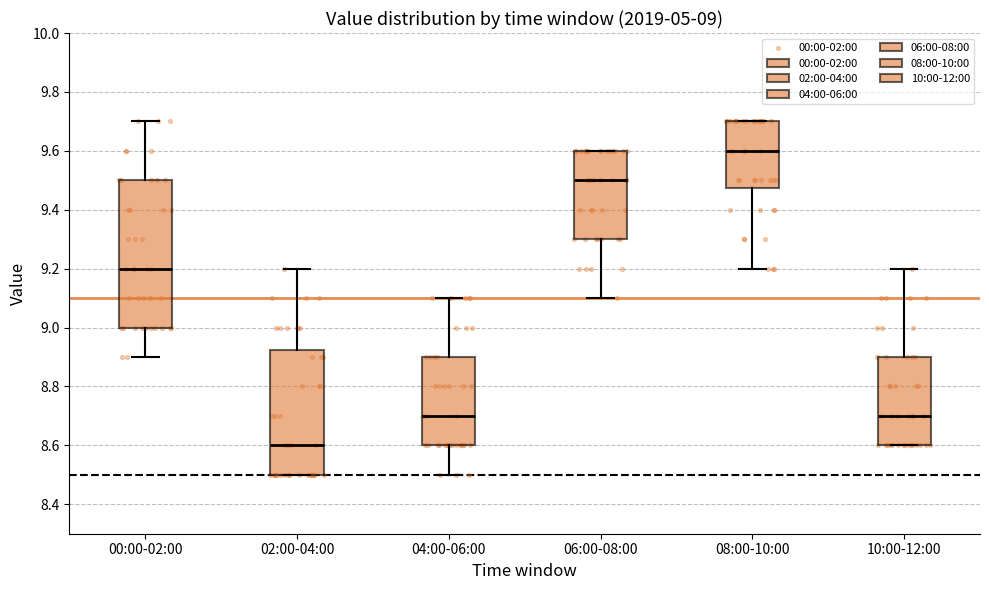

Which box has the lowest median line?

02:00-04:00